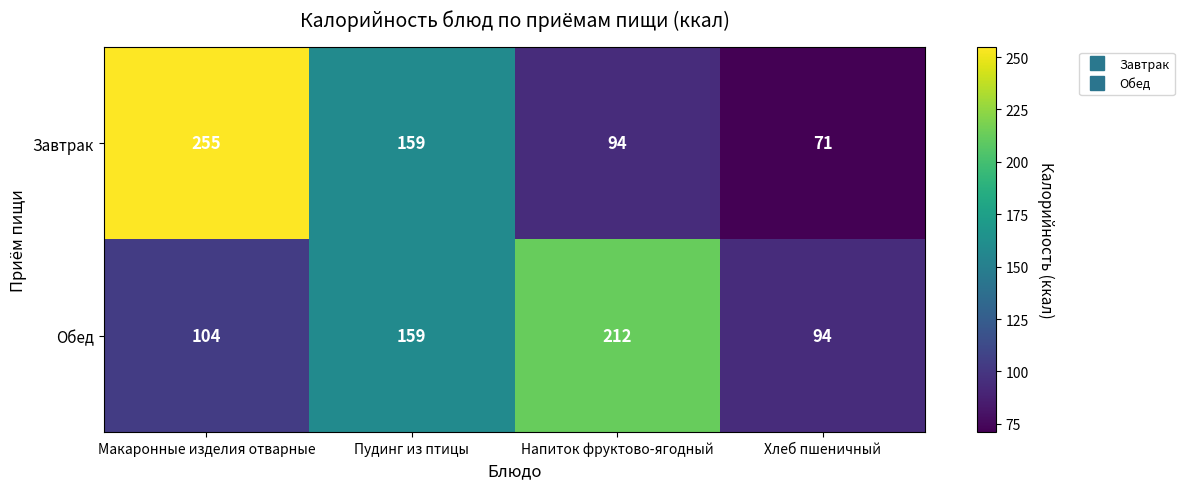

The value of Завтрак at Макаронные изделия отварные is 255. True or false?

True